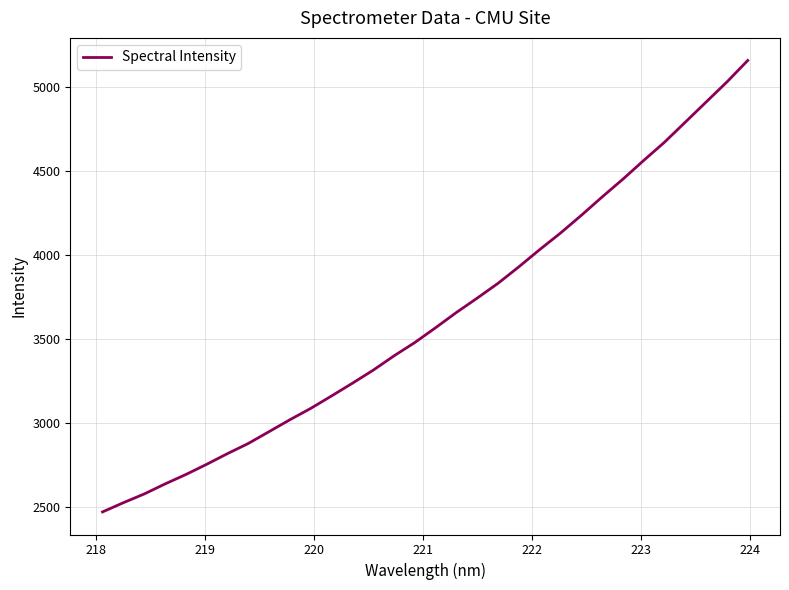

What is the minimum value shown in the chart?

2468.4